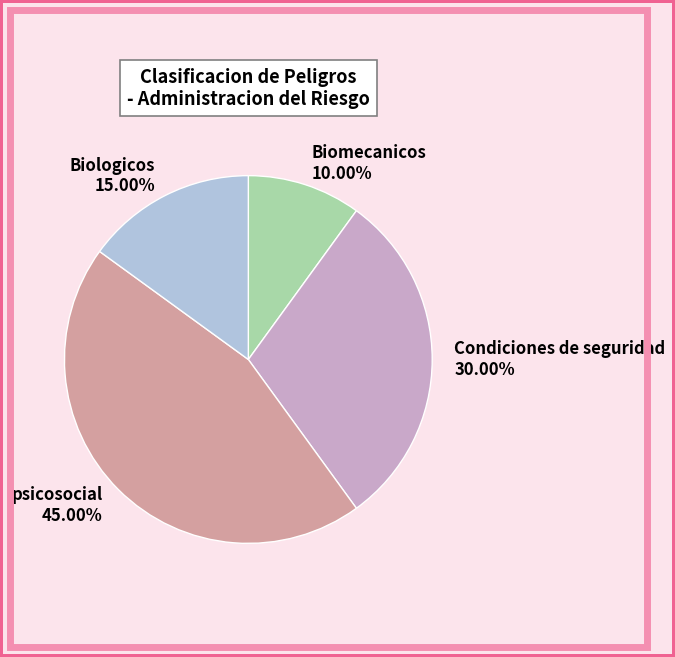

Combined, do Condiciones de seguridad 30.00% and Biomecanicos 10.00% account for over 50%?

No